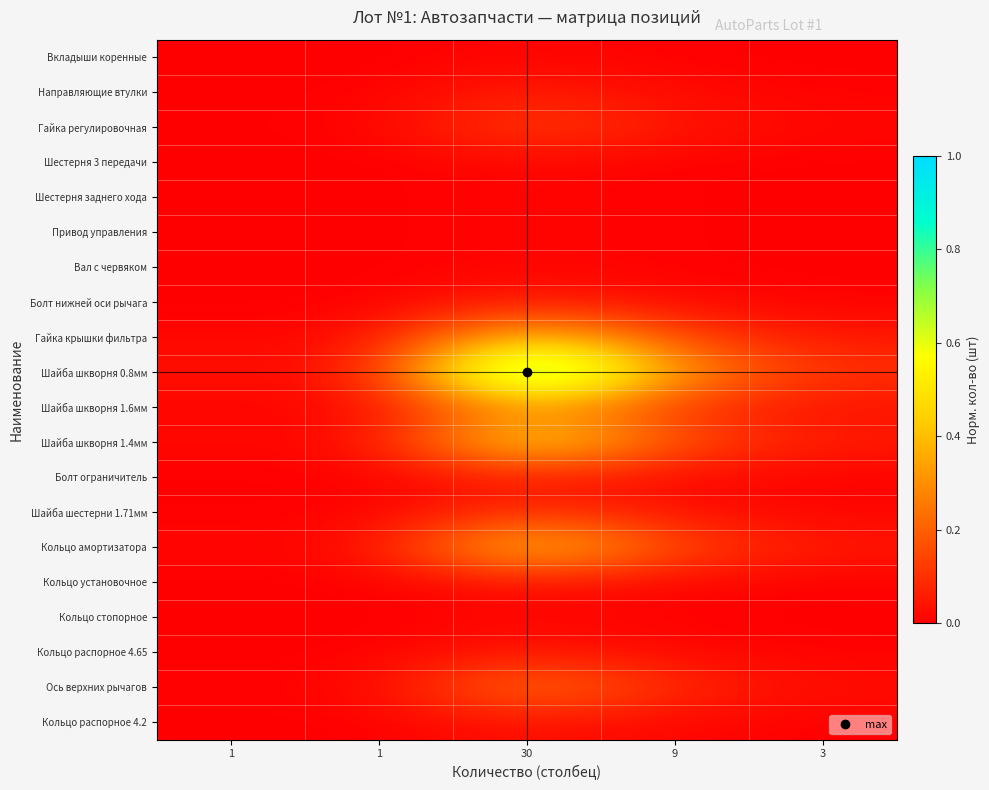

Between 1 and 1, which is larger?

1